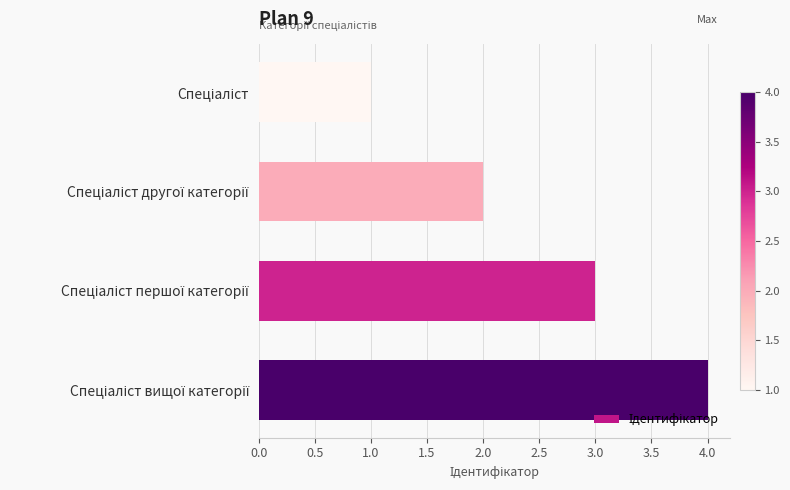

What is the greatest value displayed?

4